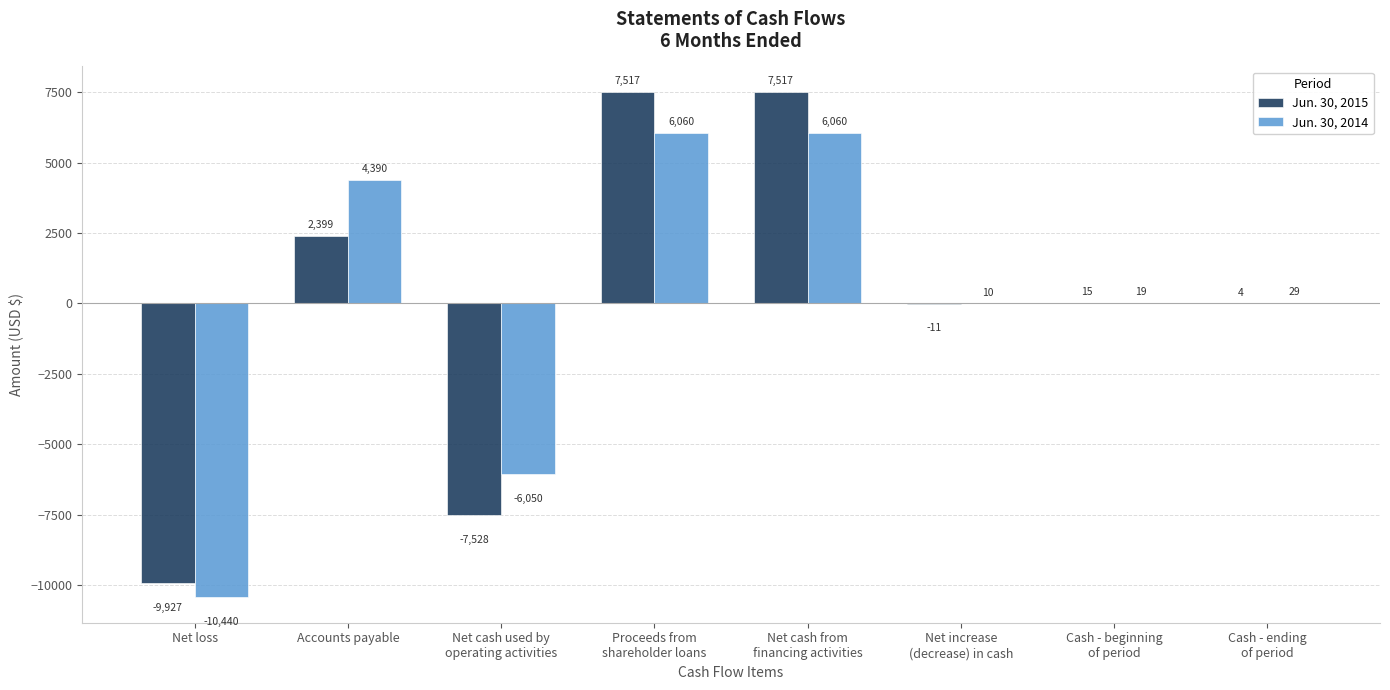

At which label does Jun. 30, 2015 first exceed 15?

Accounts payable